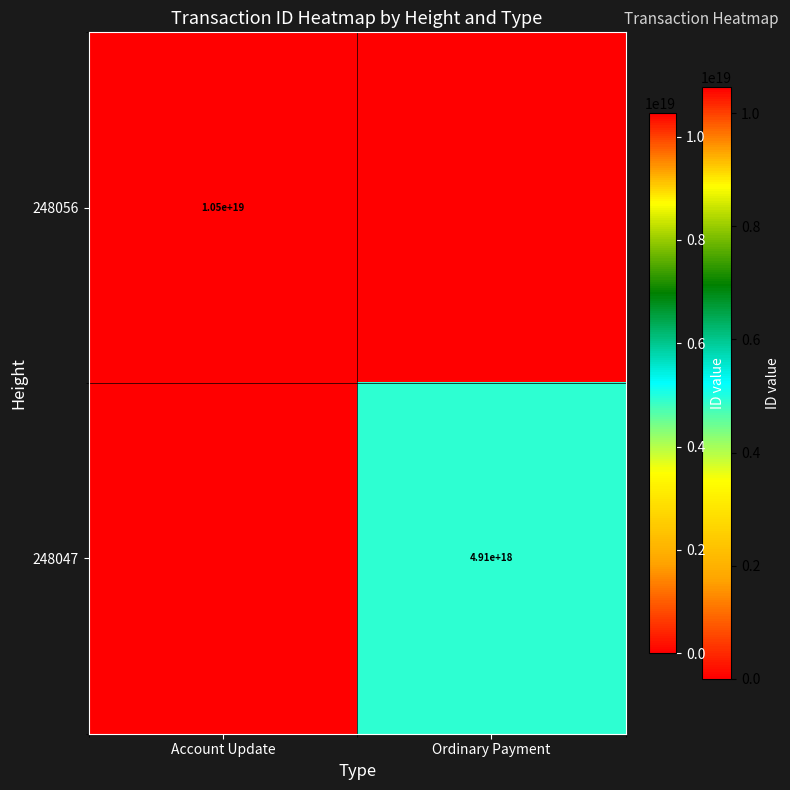

At which category is the sum across all series the highest?

Account Update